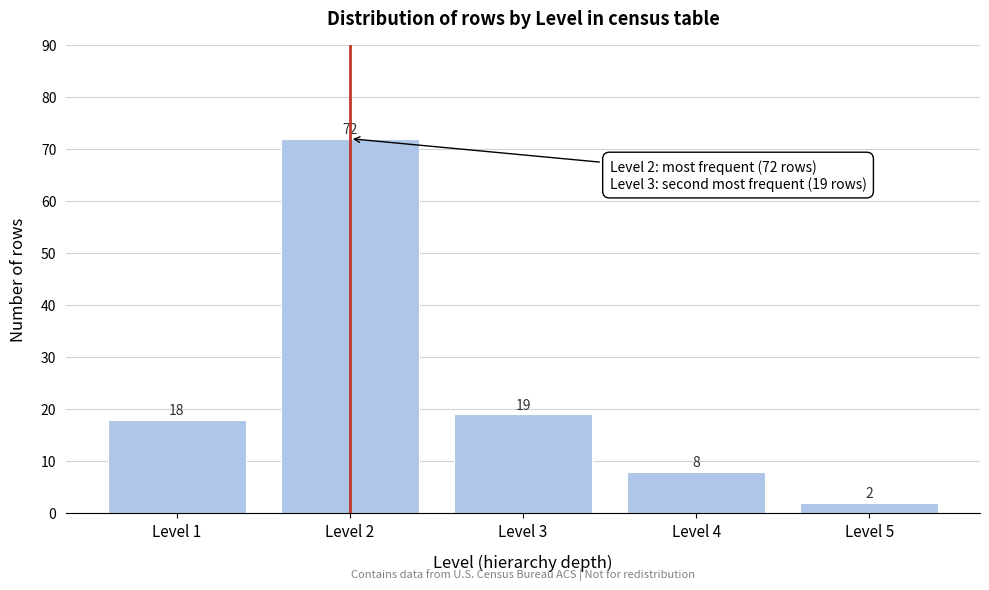

Reading left to right, extract all data points from this chart.

Level 1=18	Level 2=72	Level 3=19	Level 4=8	Level 5=2